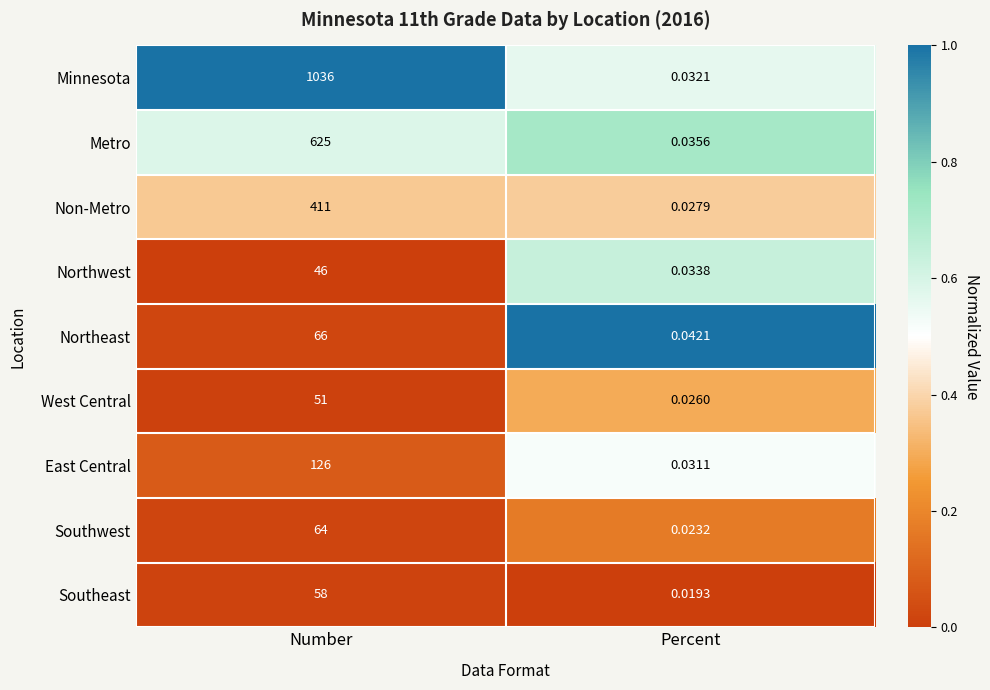

Rank the categories by Metro value from lowest to highest.

Percent, Number